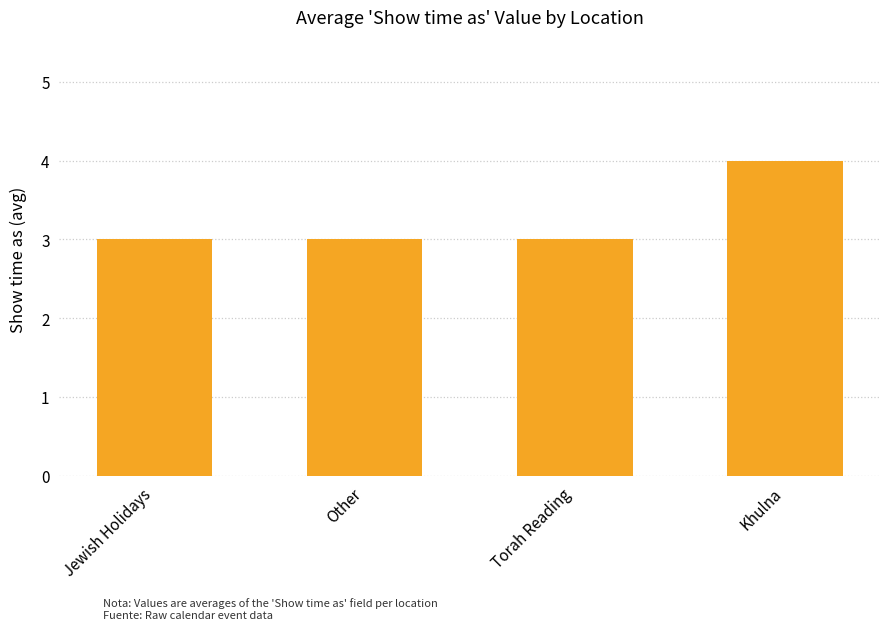

What is the difference between the maximum and minimum values?

1